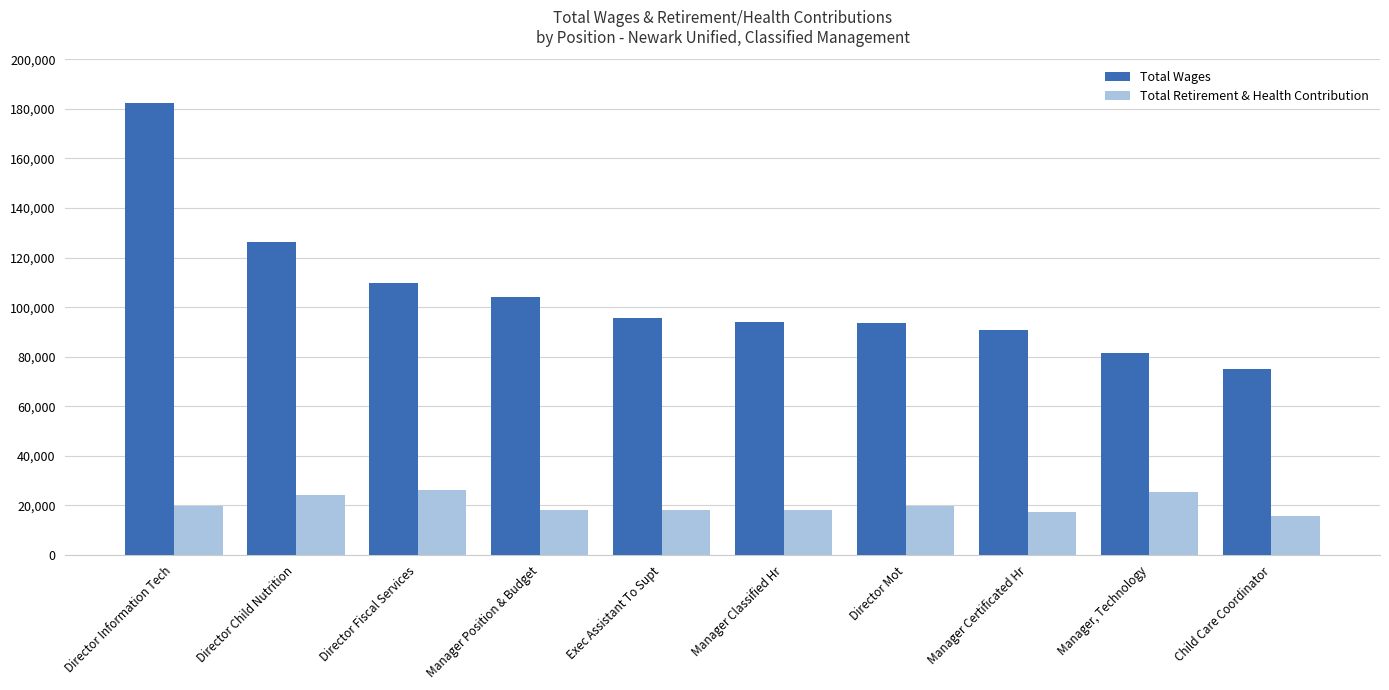

Is it true that Total Retirement & Health Contribution equals 15890 at Child Care Coordinator?

True